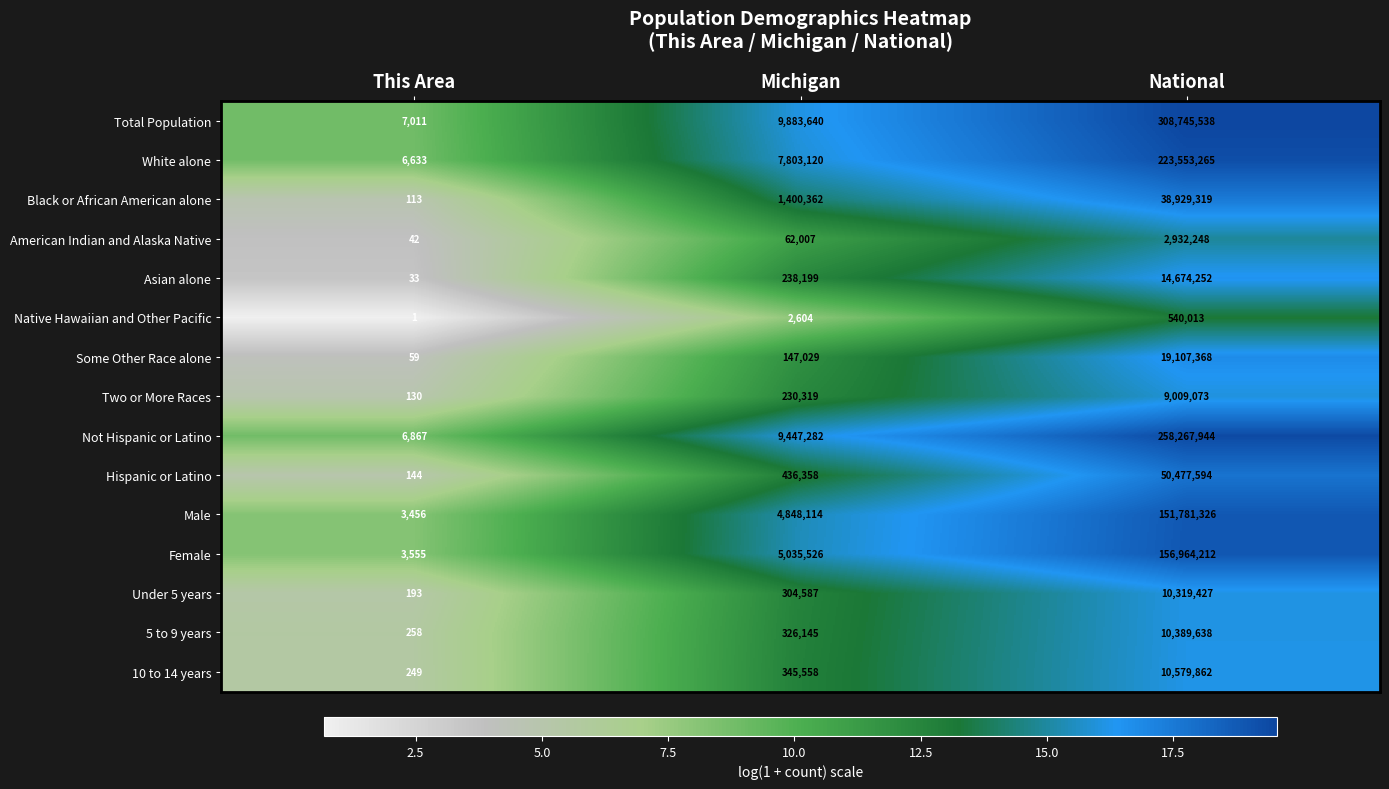

At which label is 10 to 14 years closest to 5290055?

Michigan